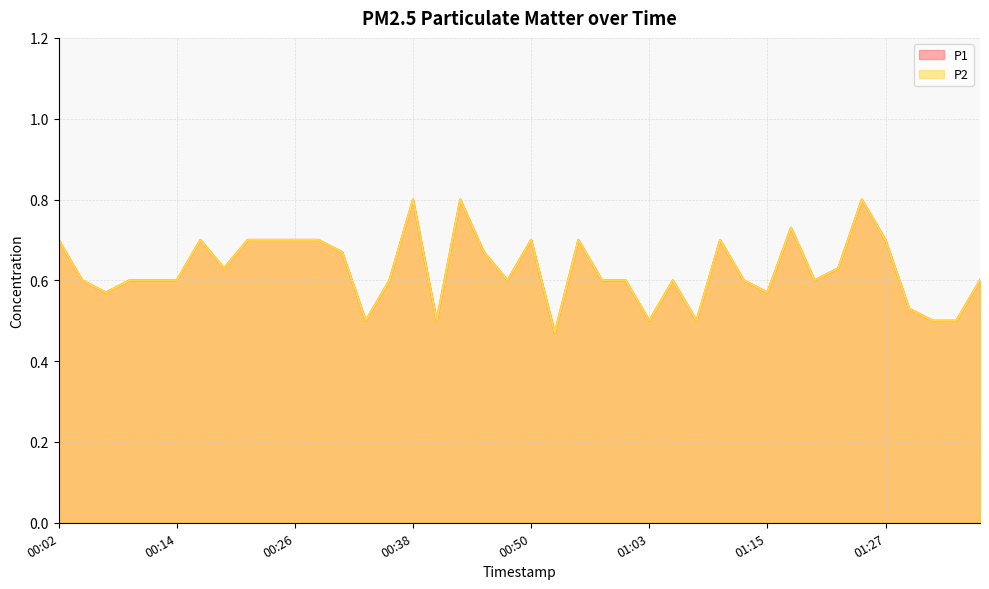

At 00:33, list the series in order from smallest to largest.

P1, P2